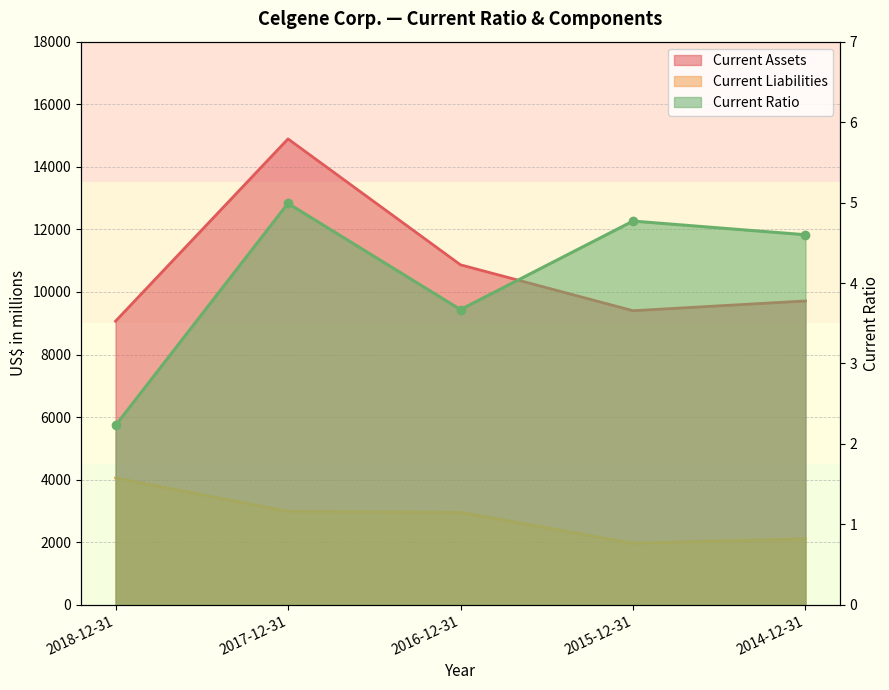

What is the difference between the maximum and minimum values in the Current Ratio series?

2.8